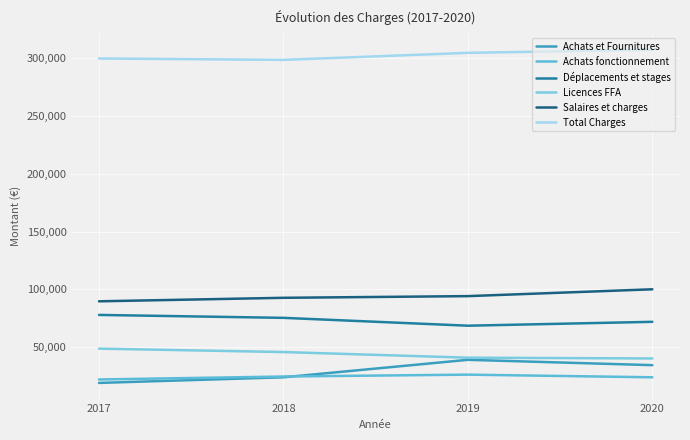

What is the sum of the Déplacements et stages values at 2018 and 2019?

144077